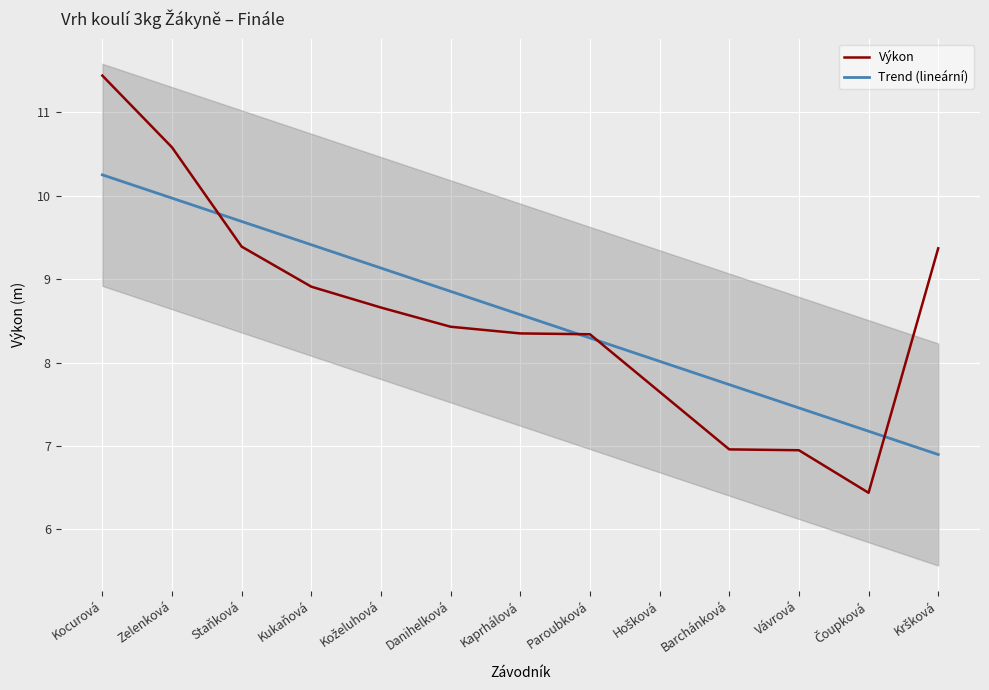

Reading right to left, what are all the values shown in this chart?

Kršková=9.4	Čoupková=6.4	Vávrová=7.0	Barchánková=7.0	Hošková=7.7	Paroubková=8.3	Kaprhálová=8.3	Danihelková=8.4	Koželuhová=8.7	Kukaňová=8.9	Staňková=9.4	Zelenková=10.6	Kocurová=11.4